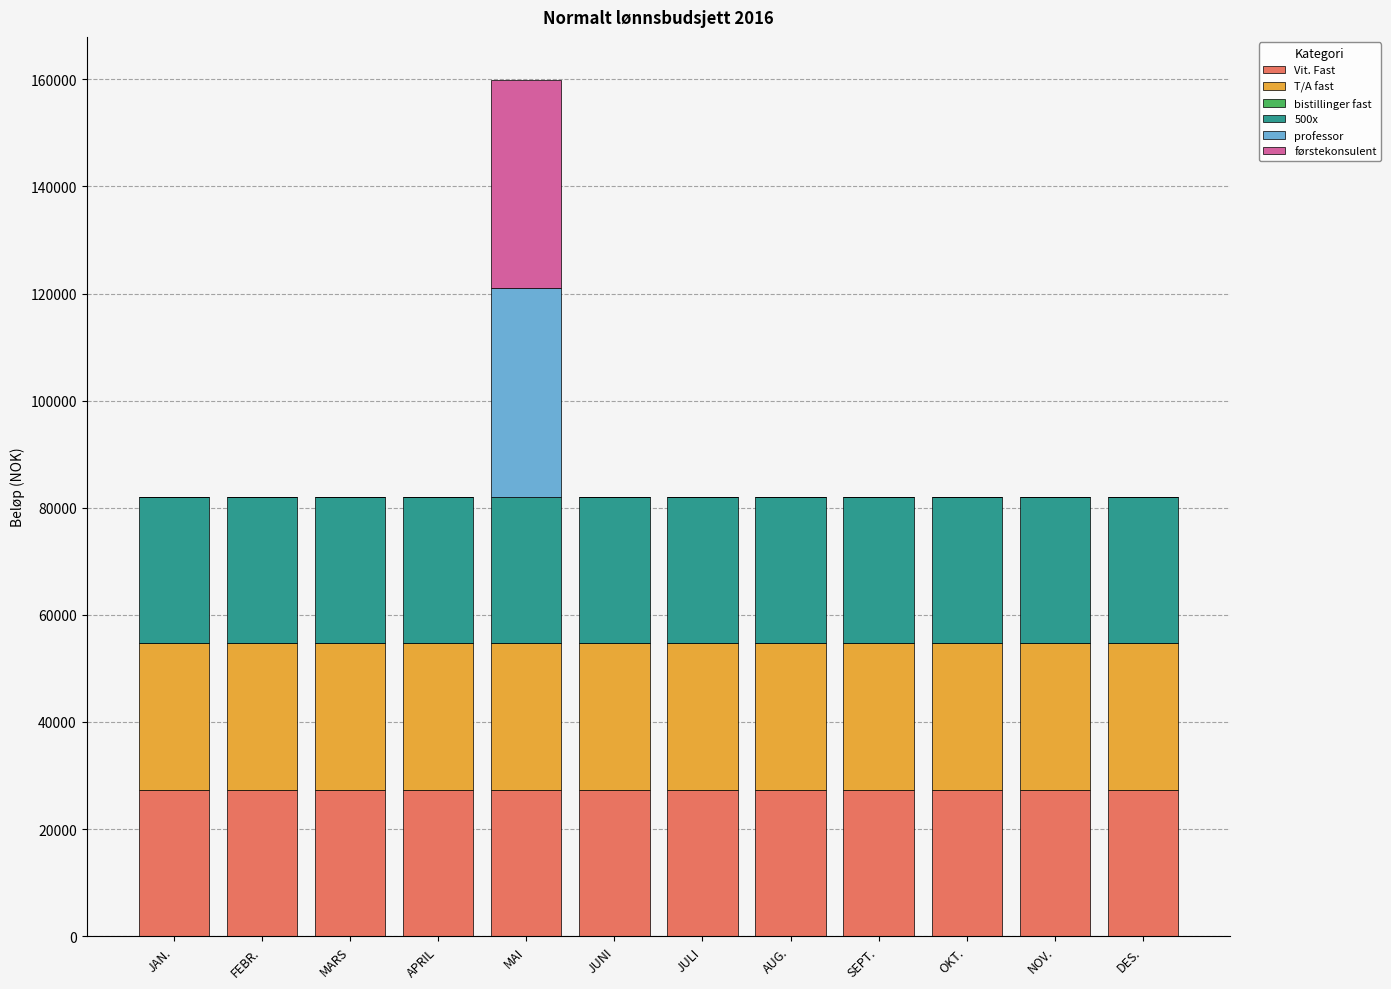

Count the number of data series in this chart.

5